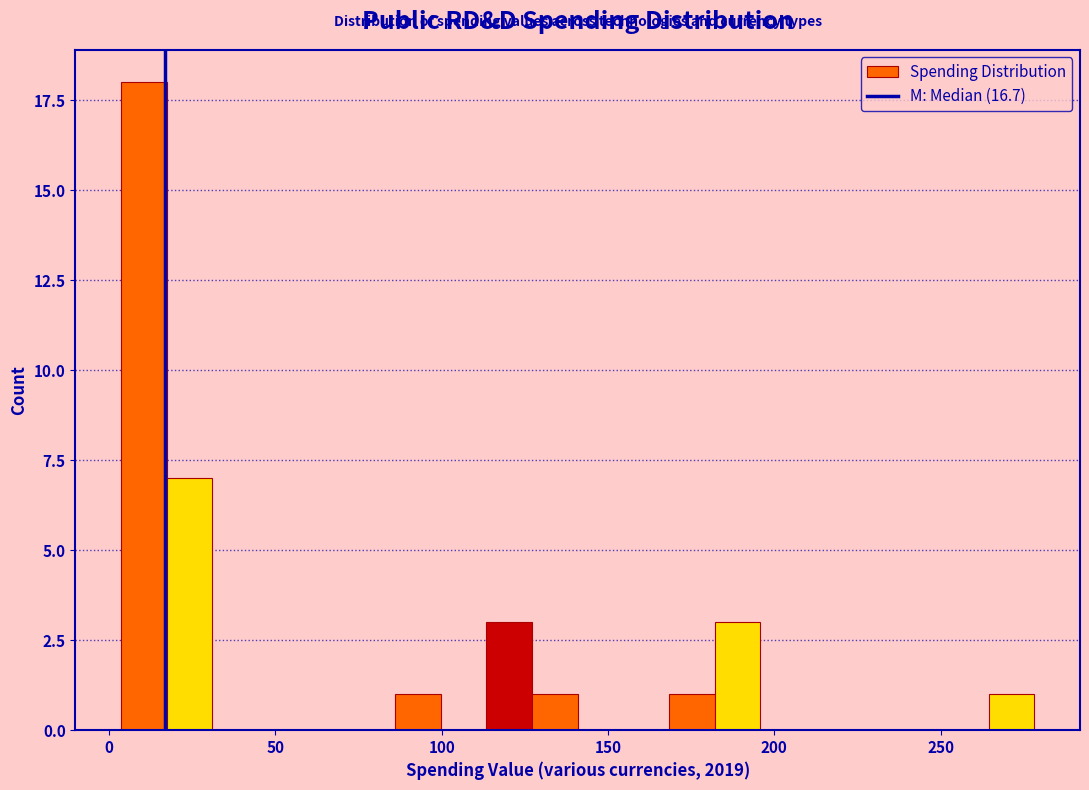

Read against the x-axis, roughly where is the centre of the tallest bar?

10